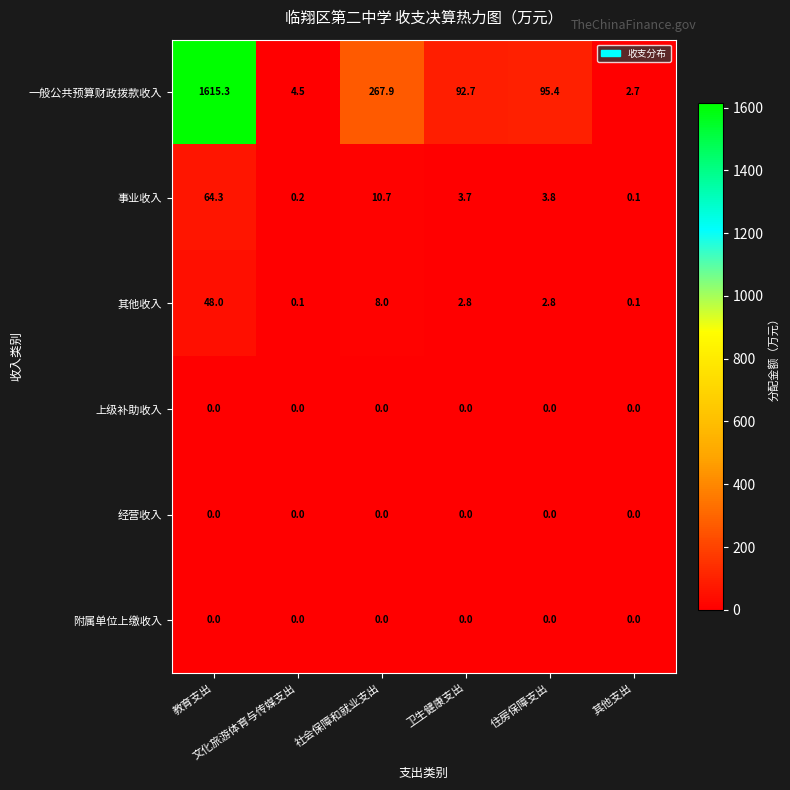

What is the maximum value shown in the chart?

1615.3